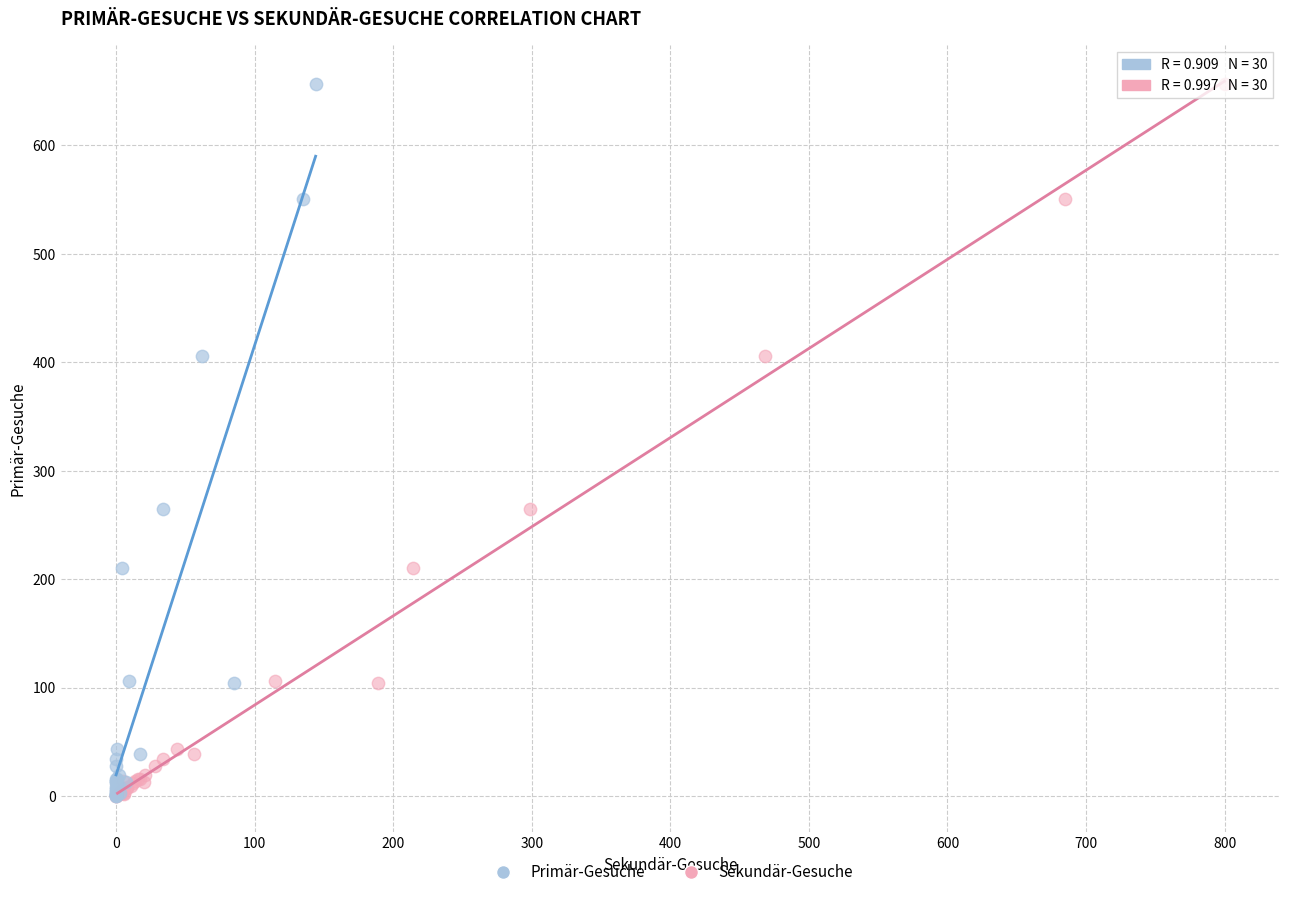

What are all the series names shown in the legend?

Primär-Gesuche, Sekundär-Gesuche